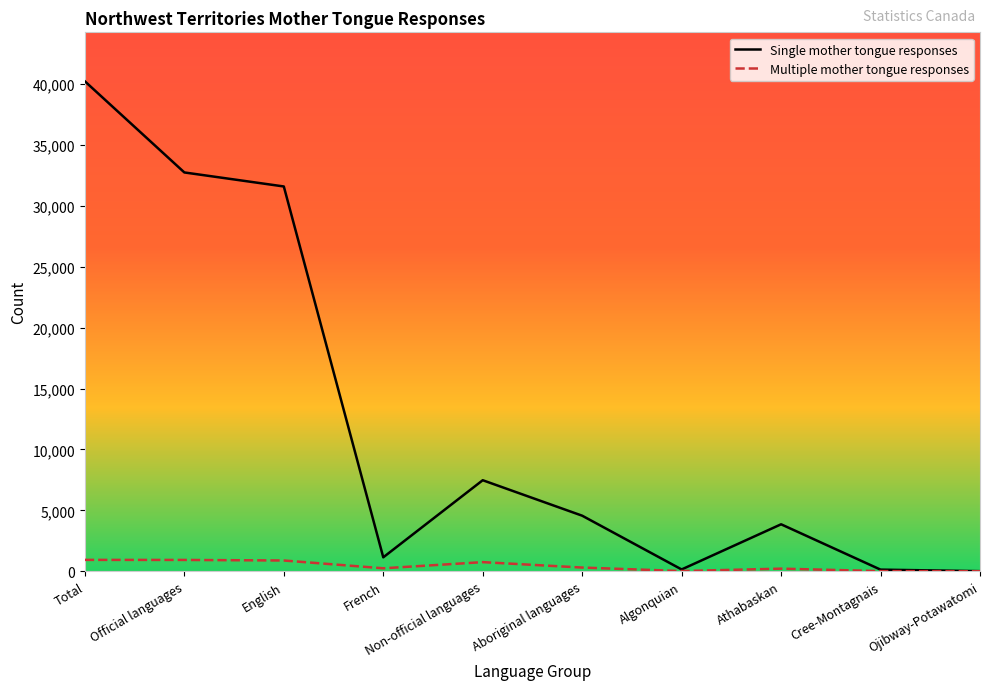

Is it true that Single mother tongue responses equals 1150 at French?

True